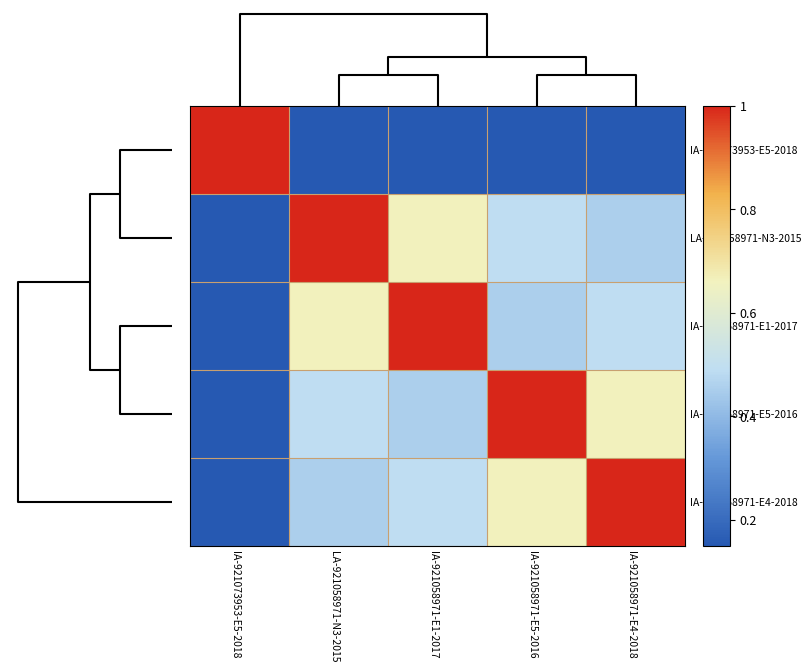

What is the difference between the highest and lowest values at IA-921058971-E1-2017?

1.0